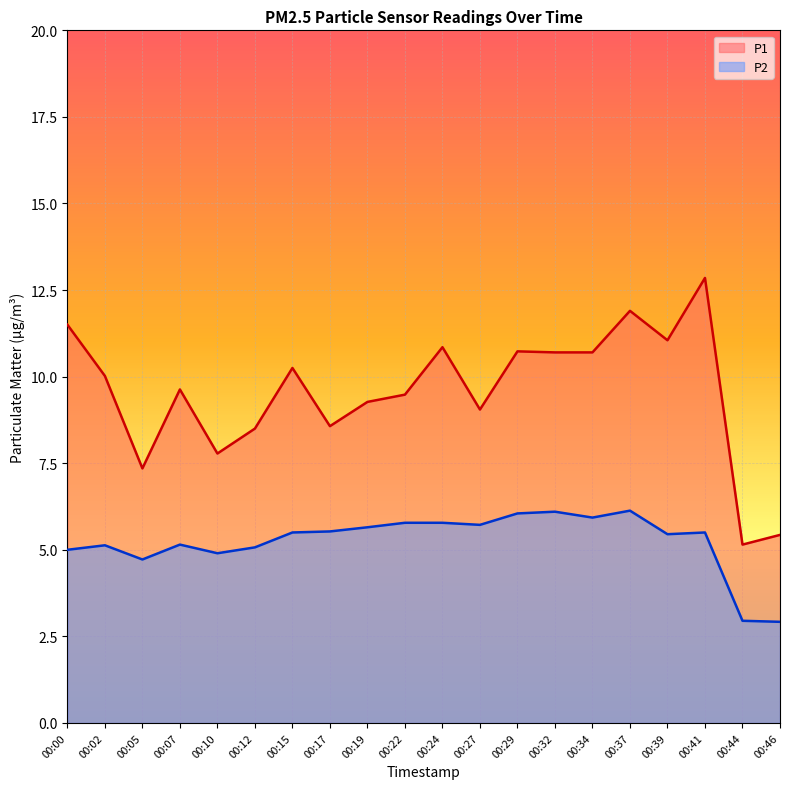

What is the total value across all series at 00:27?

14.8